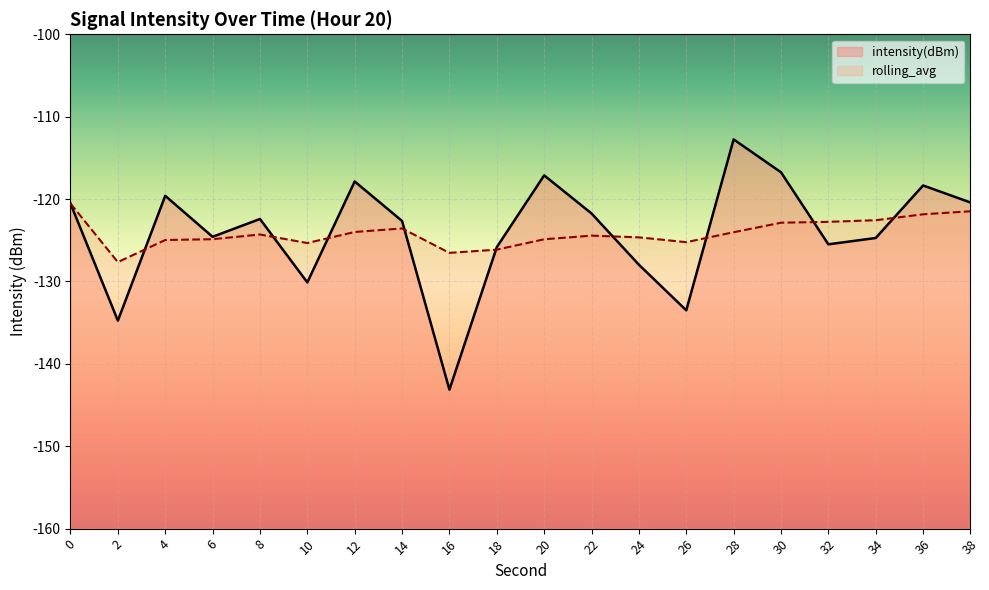

True or false: intensity(dBm) has more than 2 interior local peaks.

True